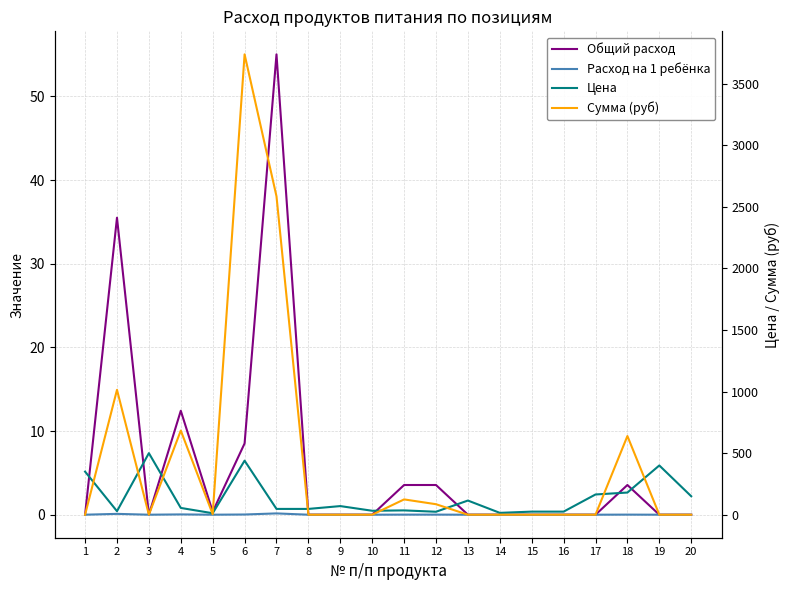

At which label does Расход на 1 ребёнка reach its minimum?

1